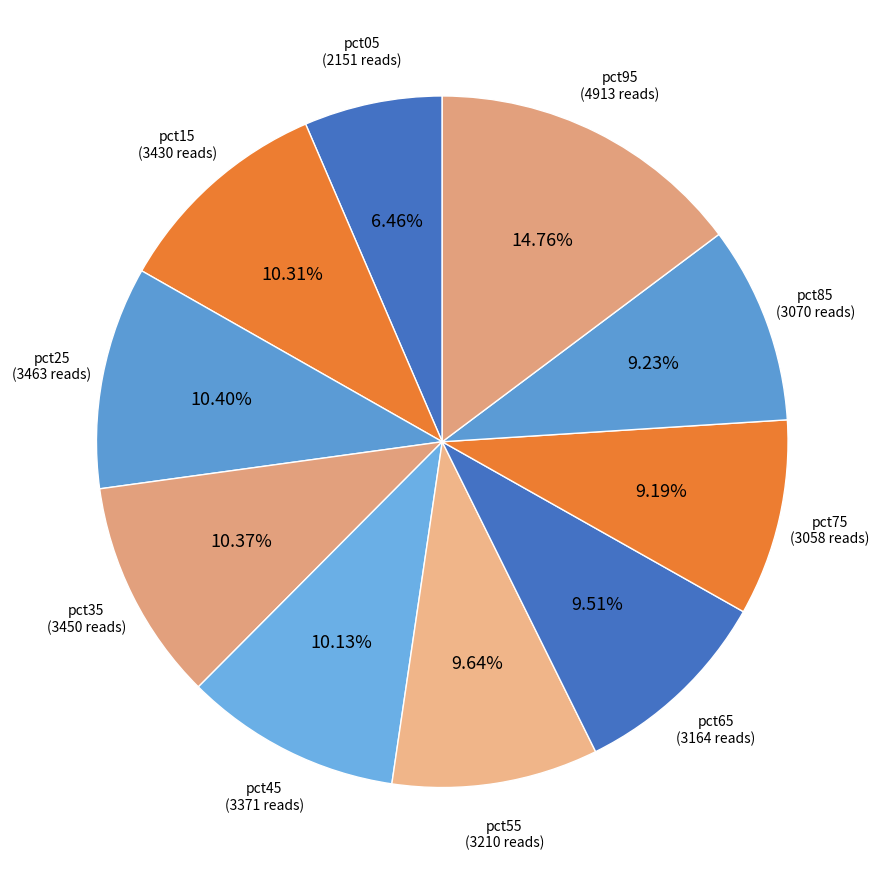

To the nearest percent, what percentage of the pie is pct05?

6%